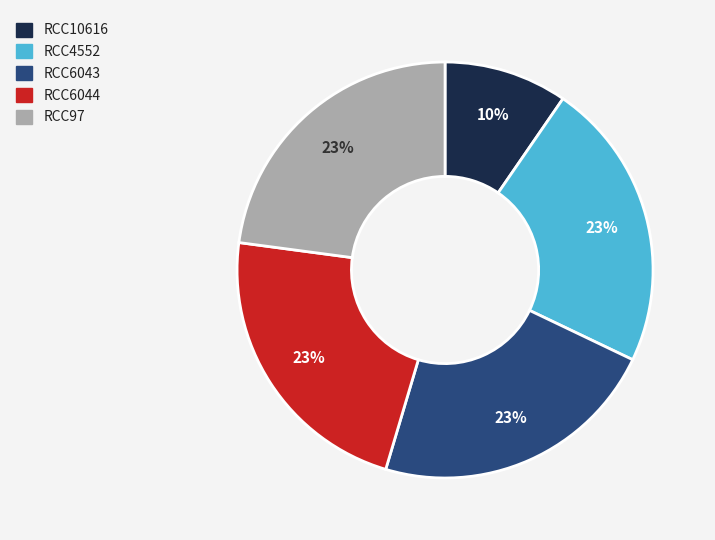

The RCC6044 slice represents 8% of the pie. True or false?

False